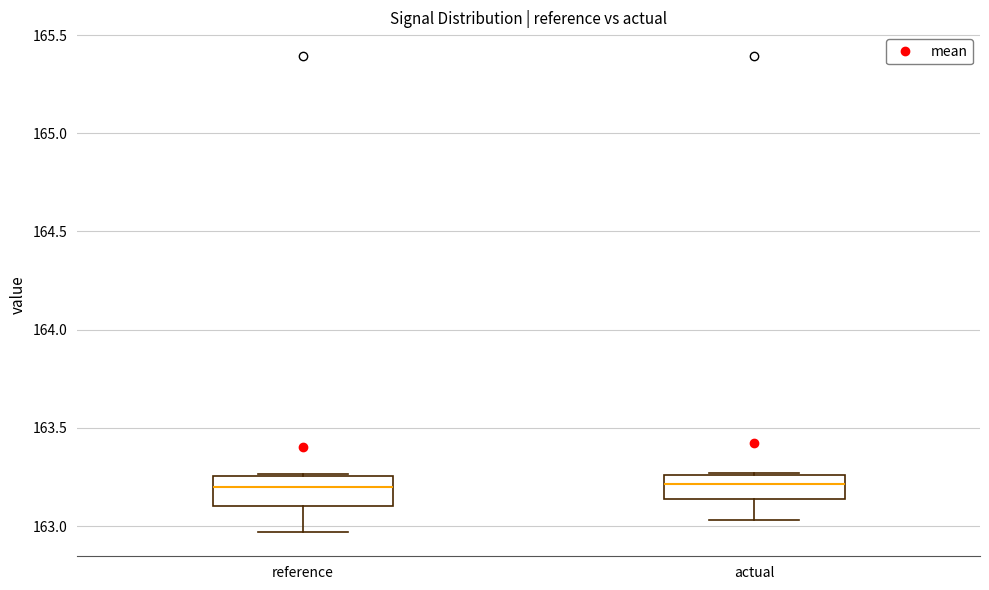

Where is the upper edge of the box for reference on the y-axis? The values are not printed on the chart, so give them approximately, as read against the axis.

163.25